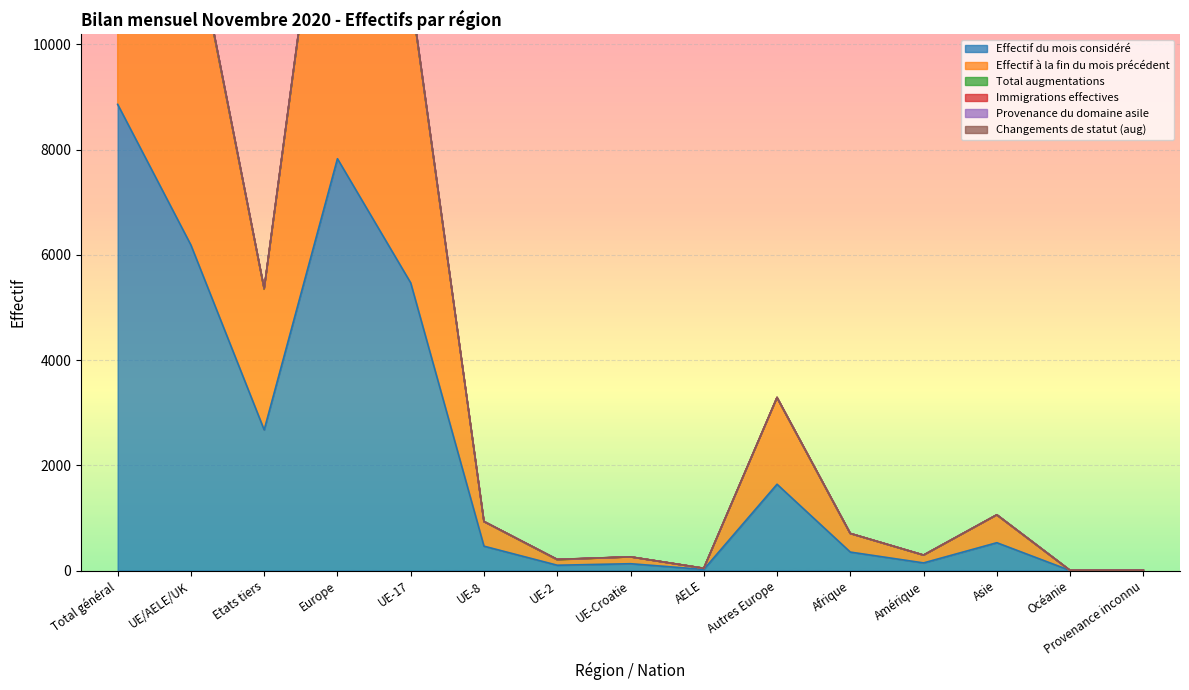

Rank the categories by Immigrations effectives value from lowest to highest.

Océanie, Provenance inconnu, AELE, UE-2, UE-Croatie, Amérique, Afrique, UE-8, Asie, Autres Europe, Etats tiers, UE-17, UE/AELE/UK, Europe, Total général